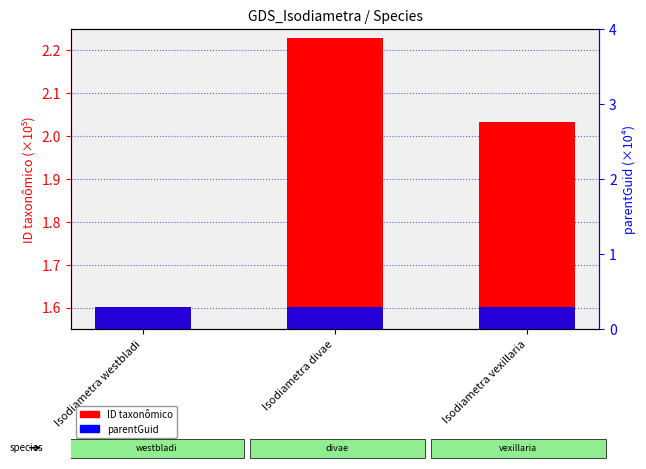

True or false: ID taxonômico has a value of 2.3 at Isodiametra westbladi.

False